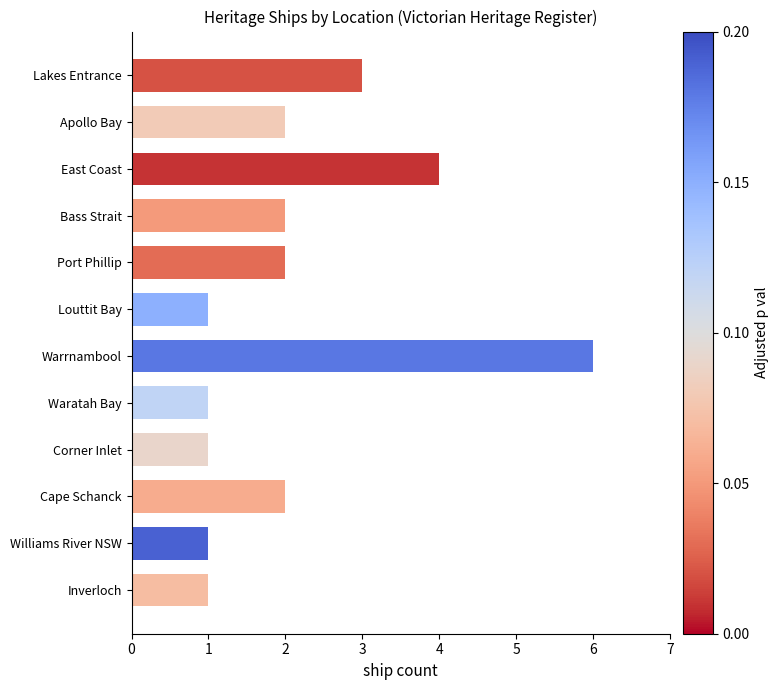

Approximately how many times larger is the value at Apollo Bay compared to Warrnambool?

0.3